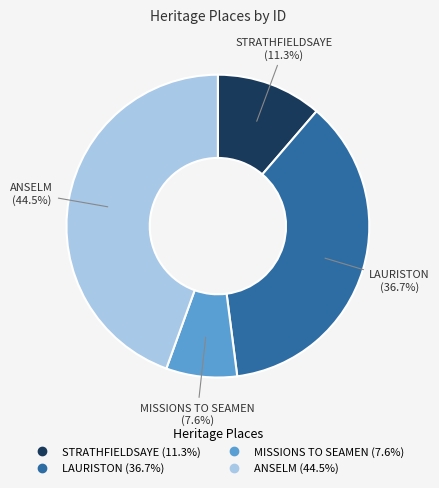

Approximately how many times larger is the value at STRATHFIELDSAYE compared to LAURISTON?

0.3